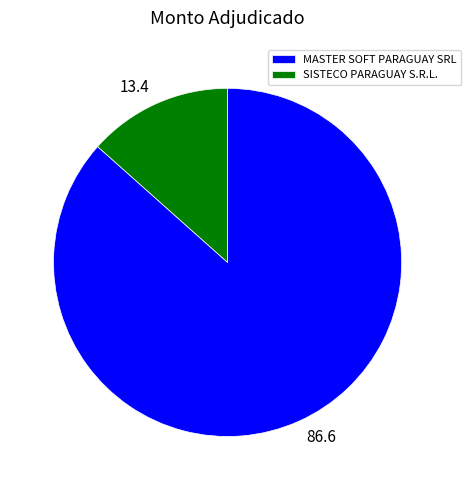

Count the number of slices in the pie.

2